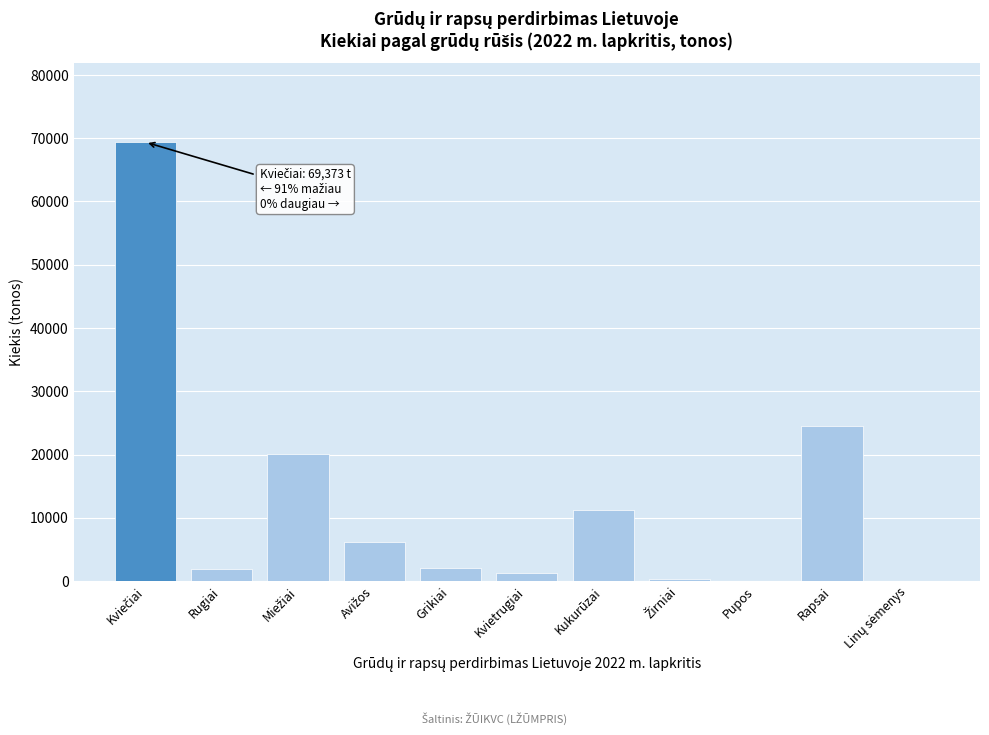

At which label is the value closest to 34689?

Rapsai